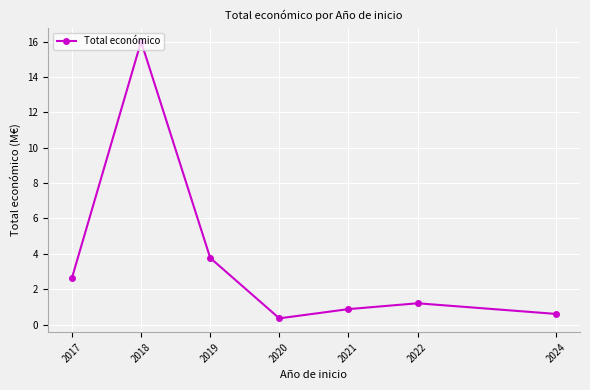

What is the difference between the values at 2017 and 2021?

1.8